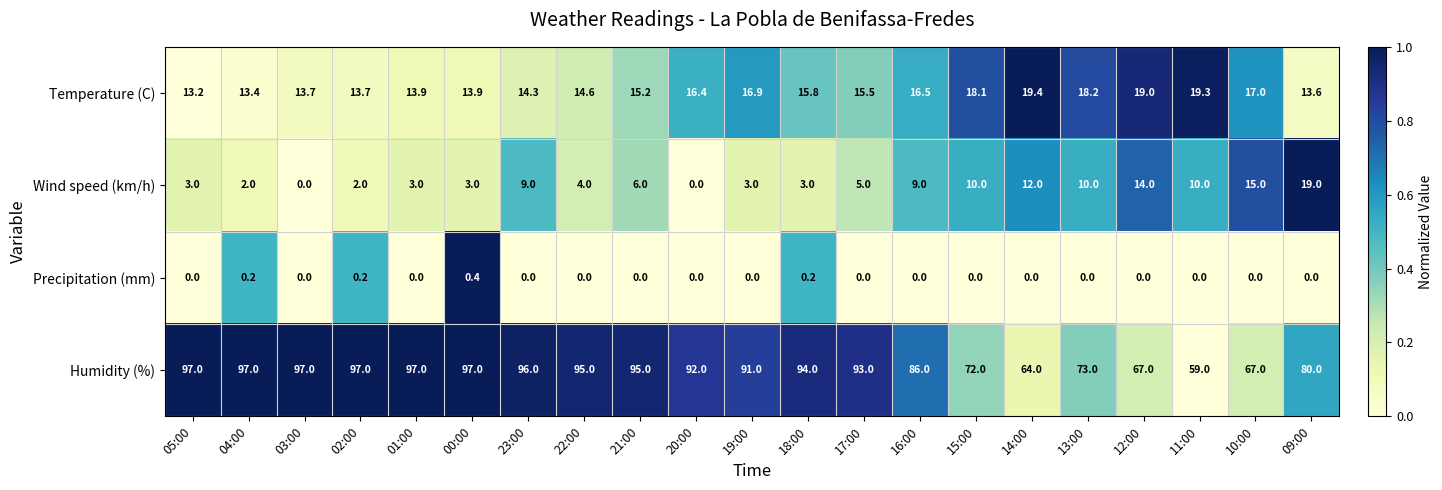

At which label does Humidity (%) reach its minimum?

11:00